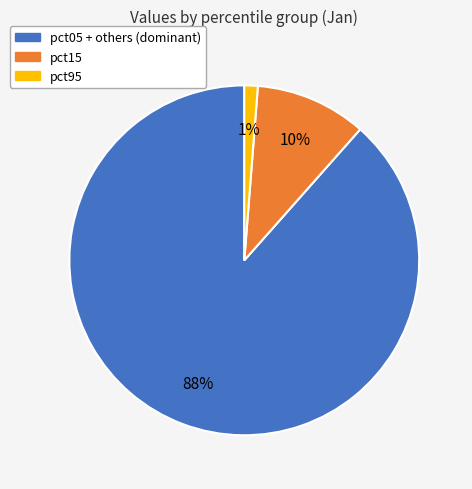

How many segments does this pie chart have?

3